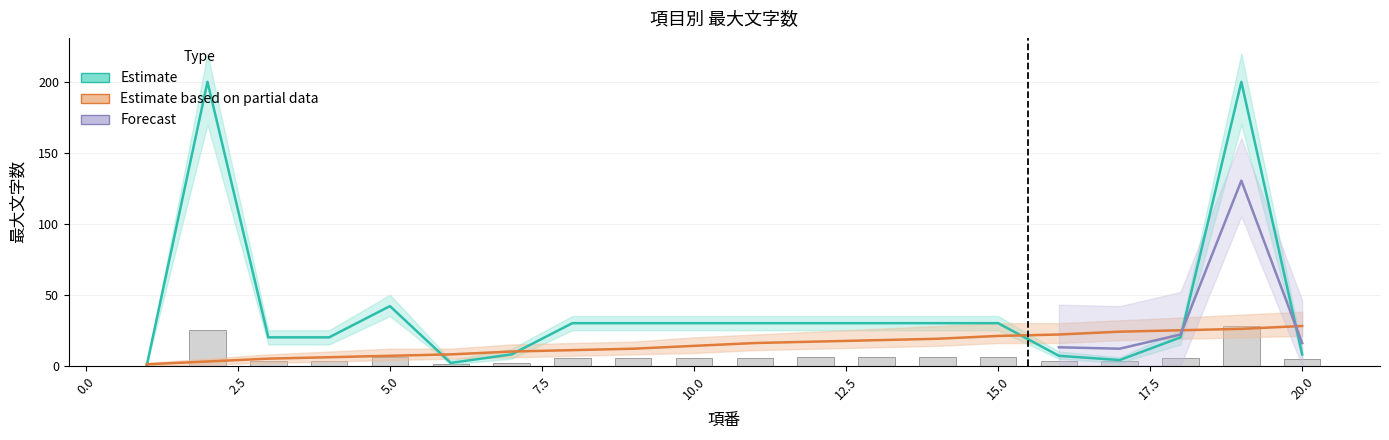

At which category is the sum across all series the highest?

19